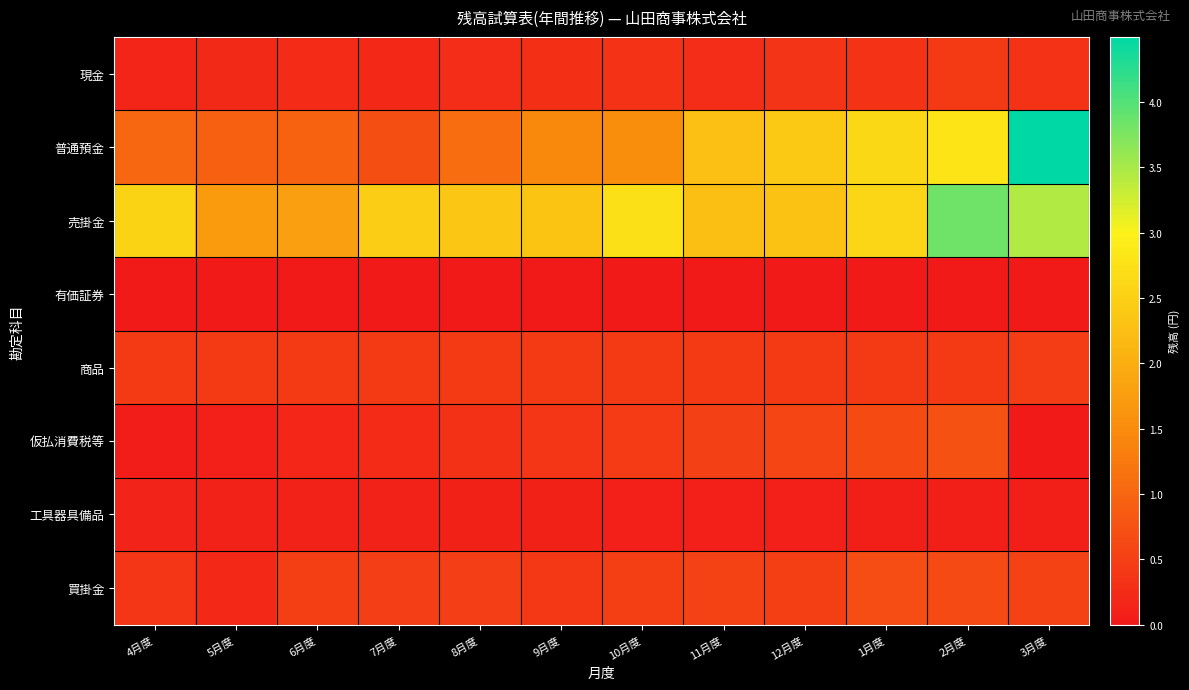

Rank the series by their maximum value, from lowest to highest.

有価証券, 工具器具備品, 現金, 商品, 買掛金, 仮払消費税等, 売掛金, 普通預金